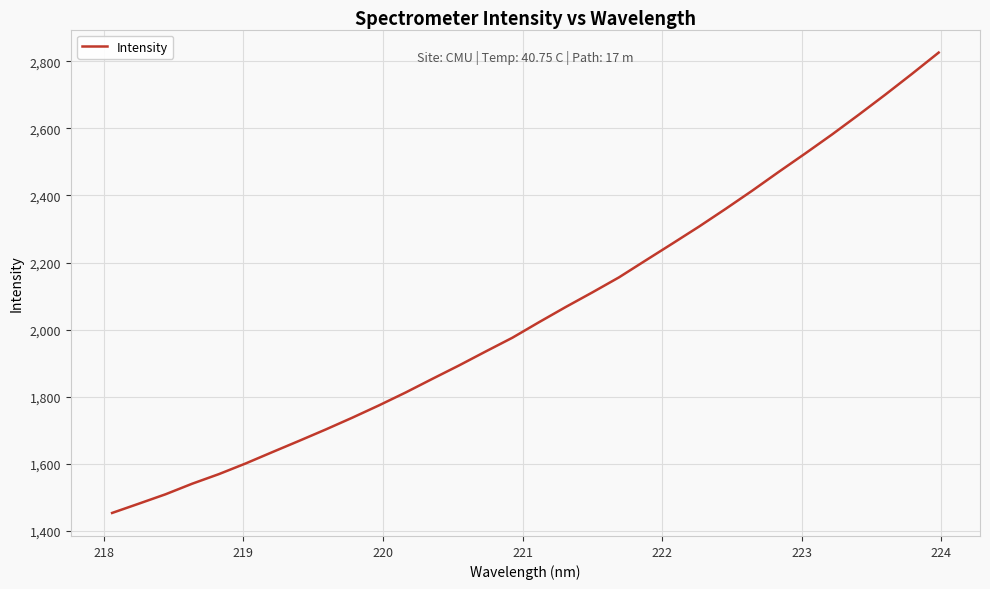

What is the minimum value shown in the chart?

1452.8